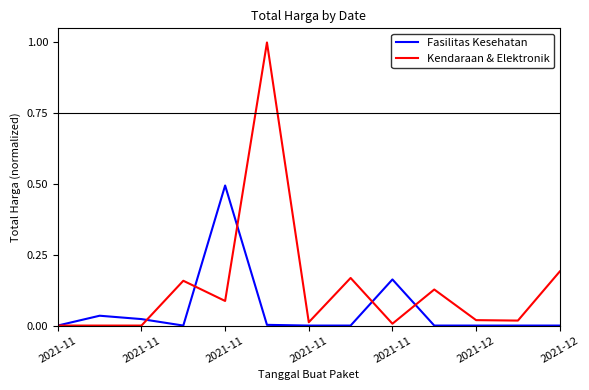

What are all the series names shown in the legend?

Fasilitas Kesehatan, Kendaraan & Elektronik